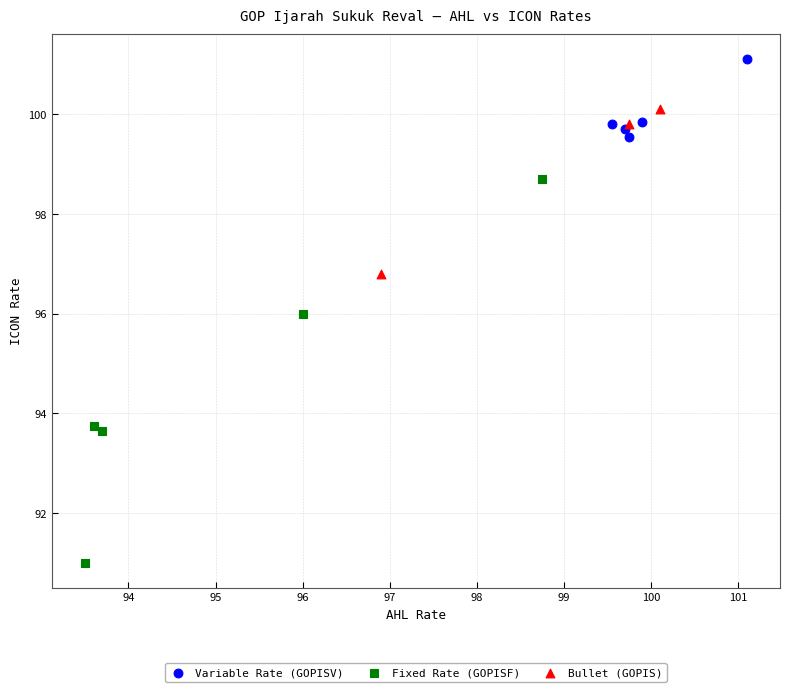

Which series contains the lowest Y value?

Fixed Rate (GOPISF)